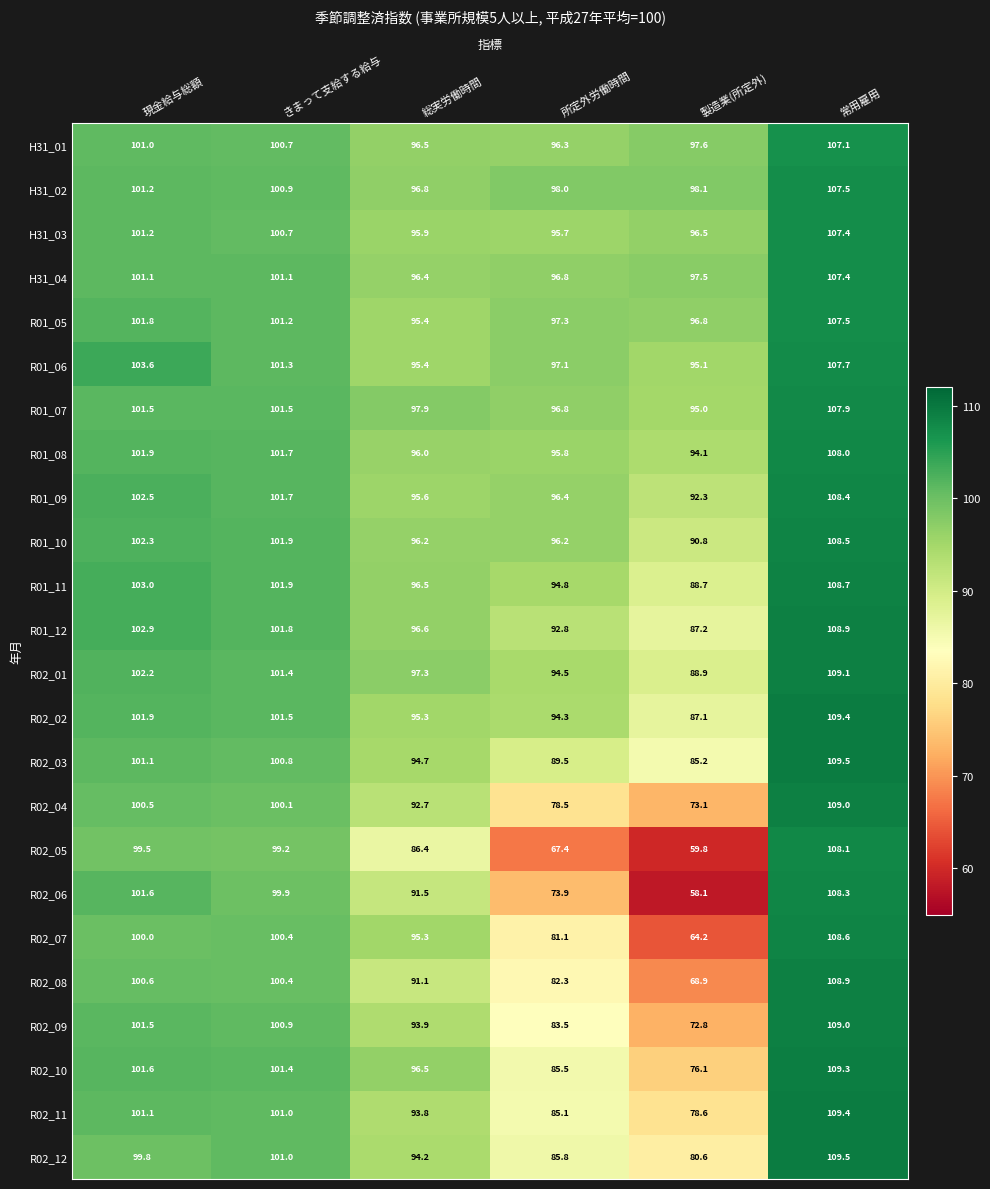

What is the greatest value displayed?

109.5